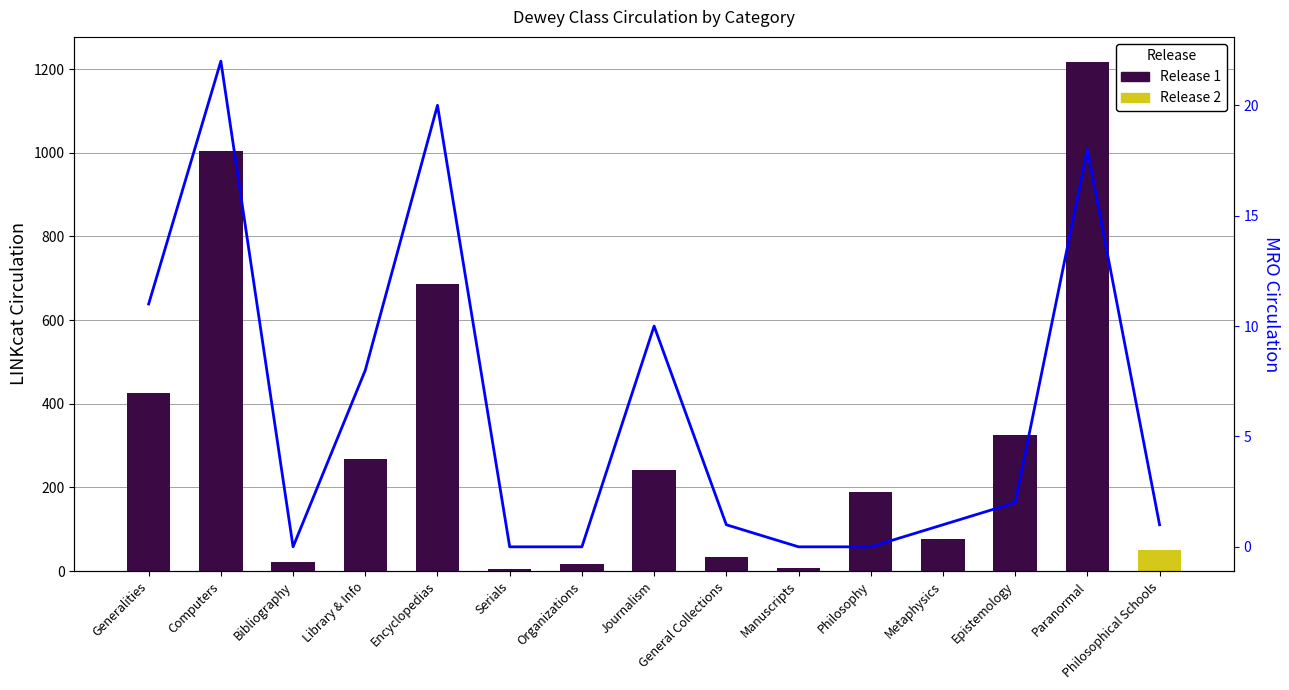

What is the minimum value shown in the chart?

5